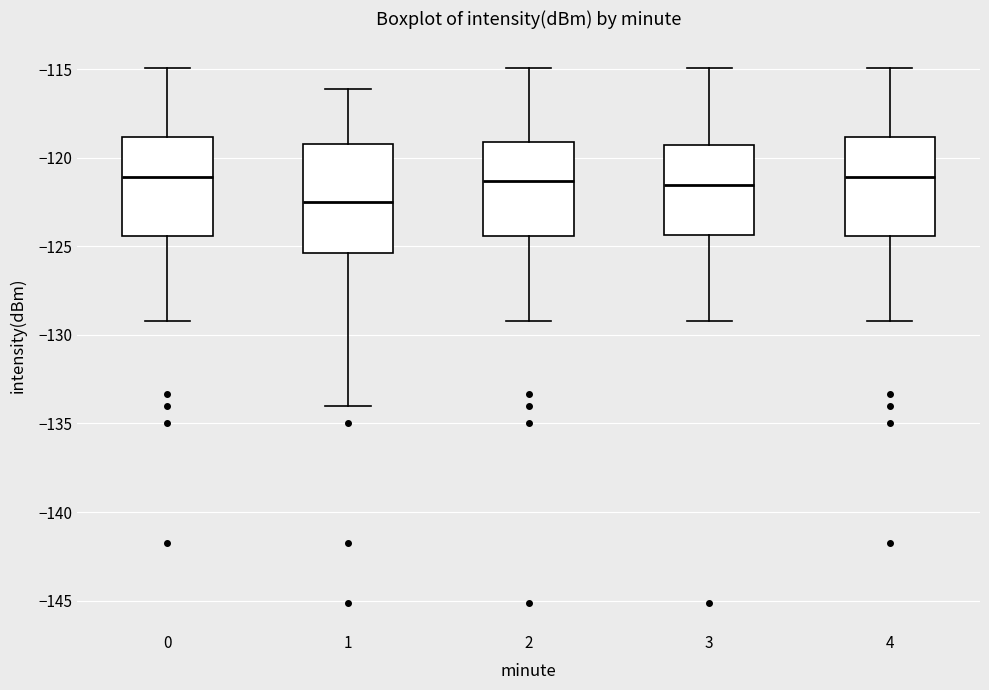

Where does the median line of the box at x = 4 sit on the y-axis? The values are not printed on the chart, so give them approximately, as read against the axis.

-121.0